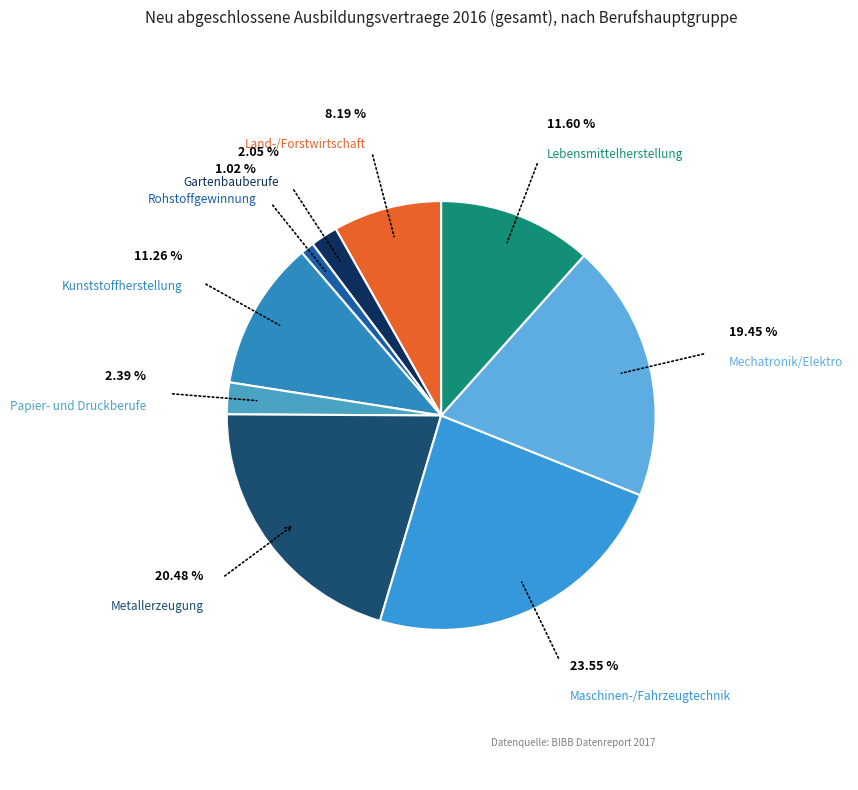

What is the ratio of the value at Mechatronik/Elektro to the value at Maschinen-/Fahrzeugtechnik?

0.8